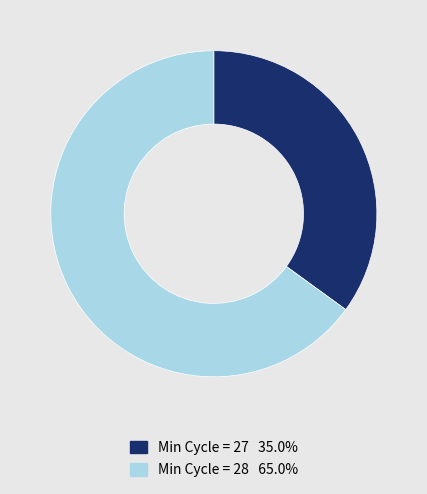

Is there a majority slice in this chart?

Yes